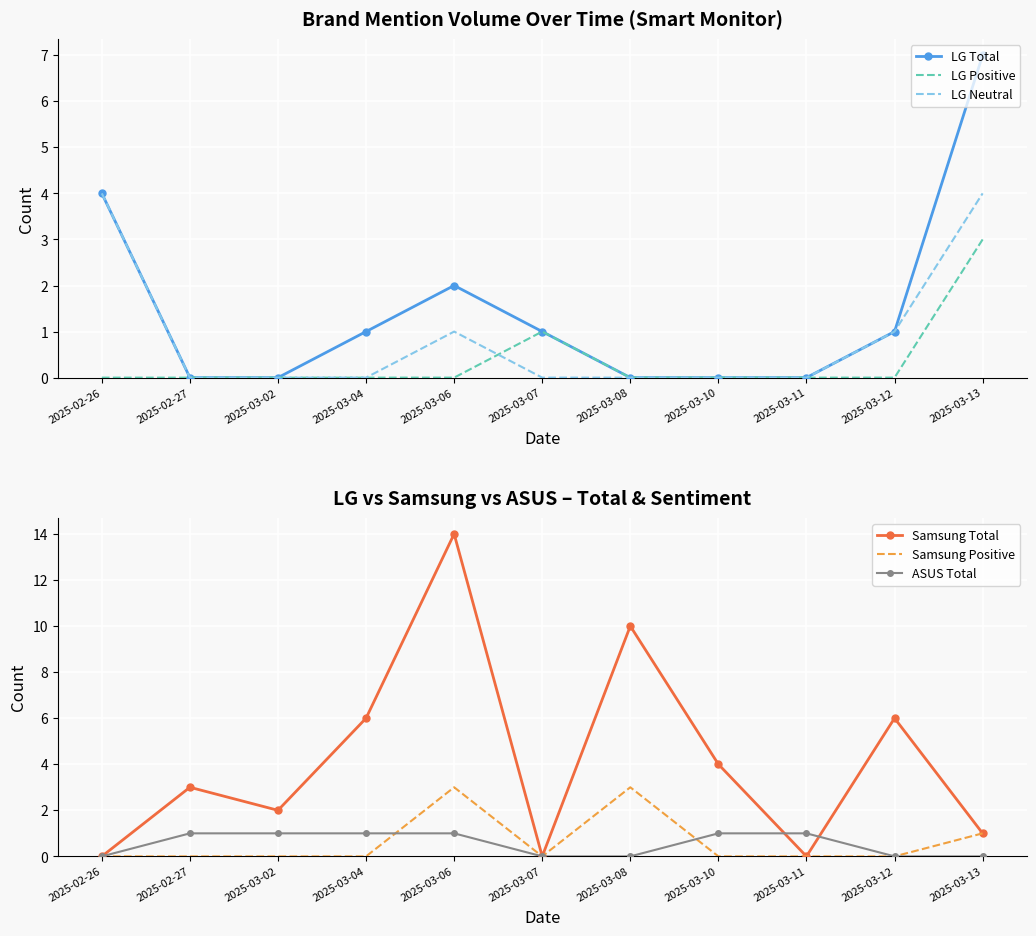

Count the LG Total values in the range 0 to 2.

9